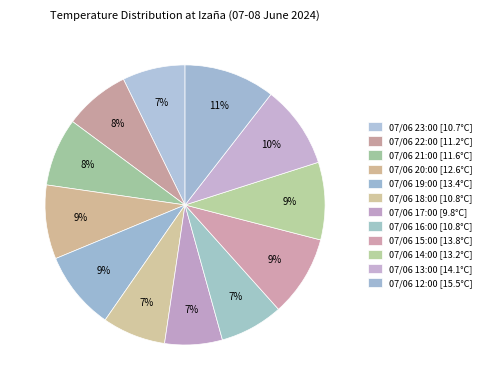

What is the change in value from 07/06 15:00 to 07/06 12:00?

+1.7